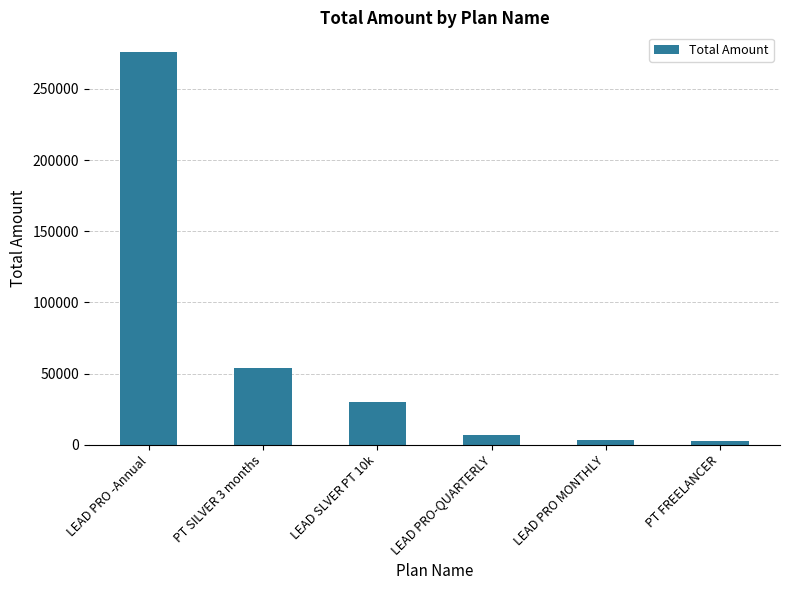

How many bars are there in total?

6